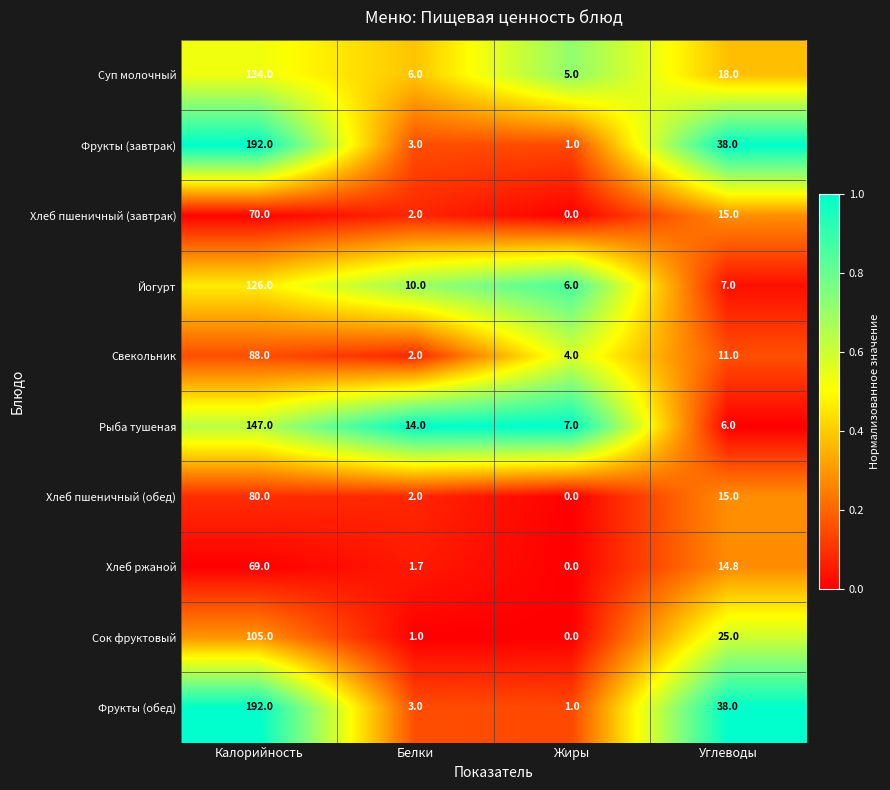

How many series are shown in this chart?

10